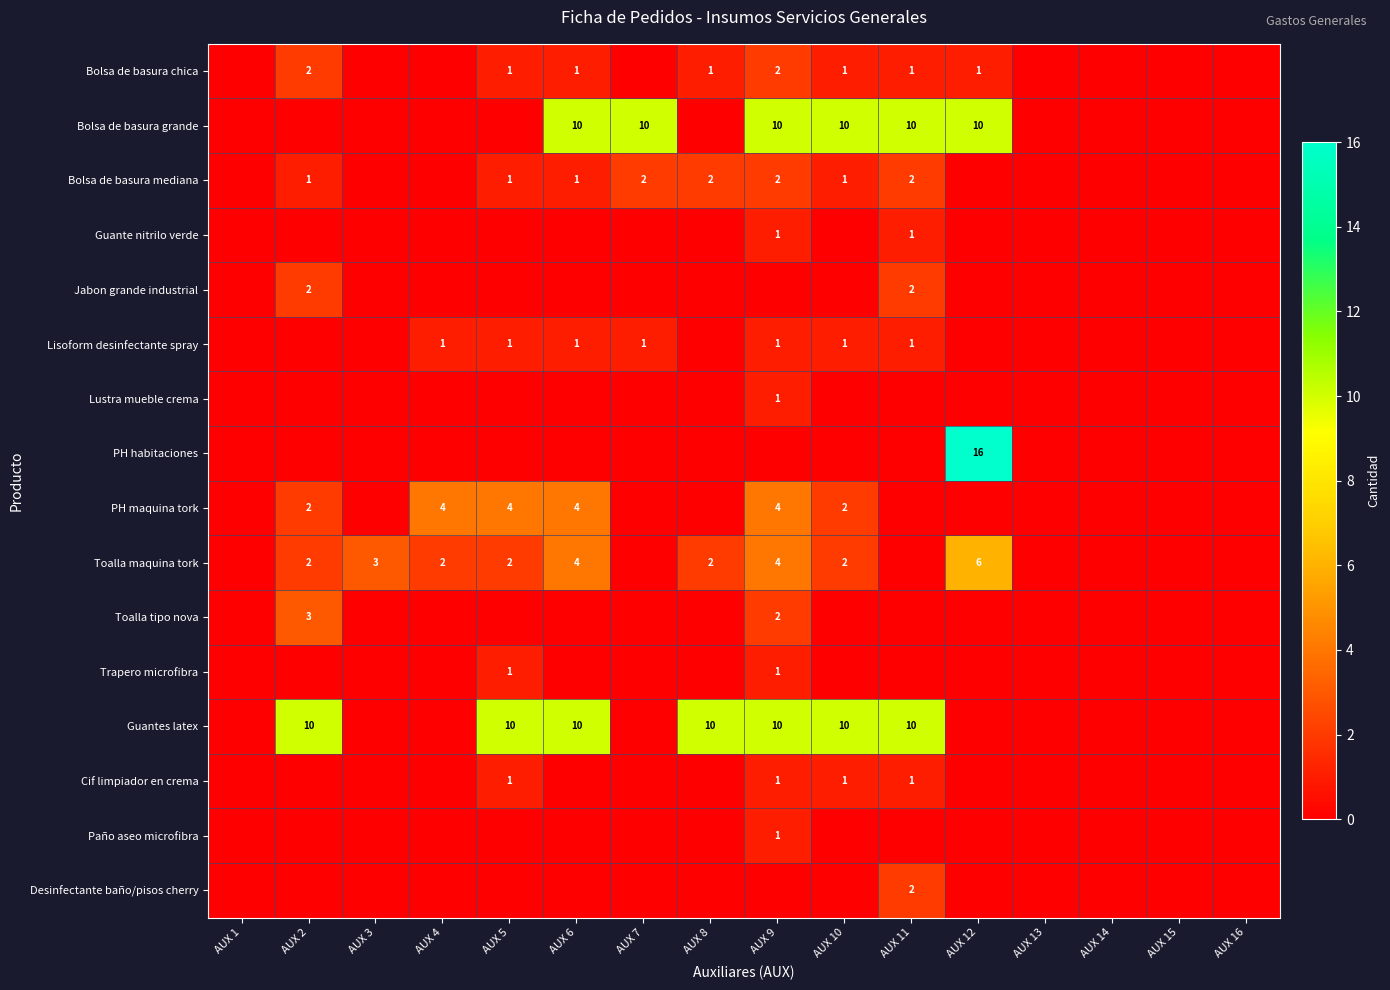

True or false: PH maquina tork has a value of 2 at AUX 2.

True